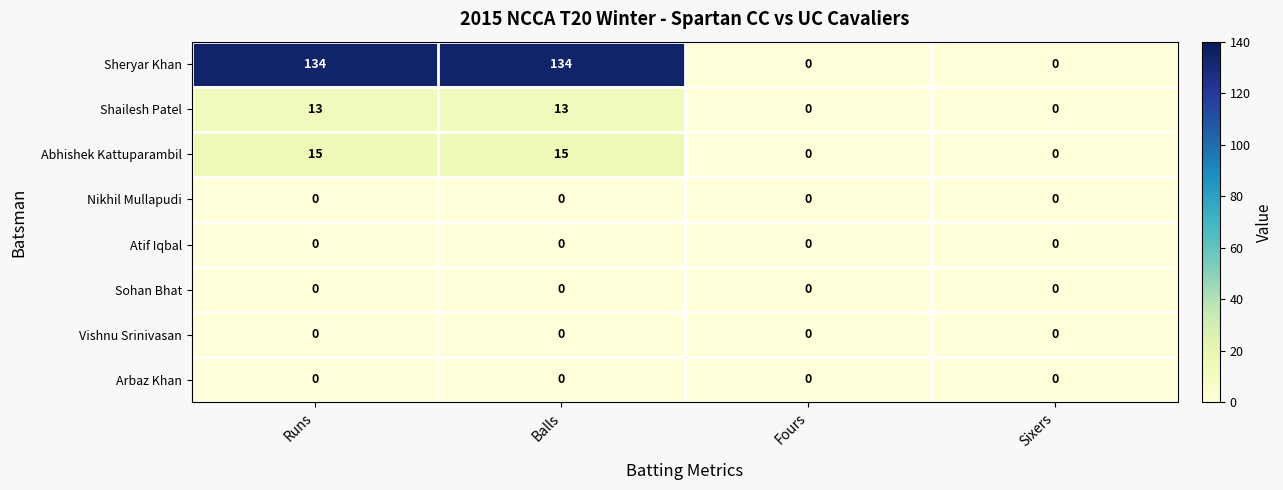

Which series has the largest total across all categories?

Sheryar Khan